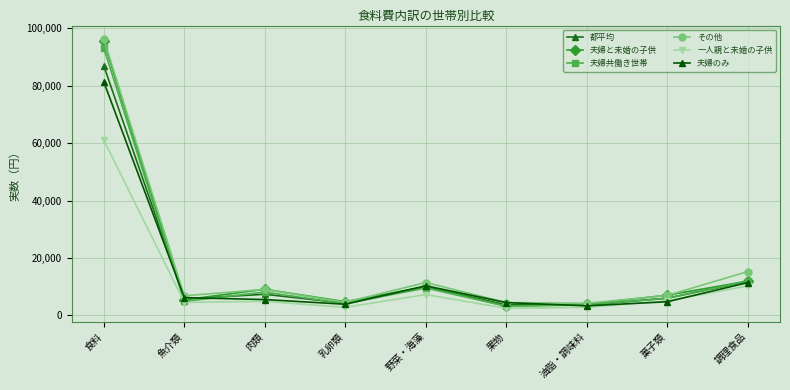

What is the greatest value displayed?

96283